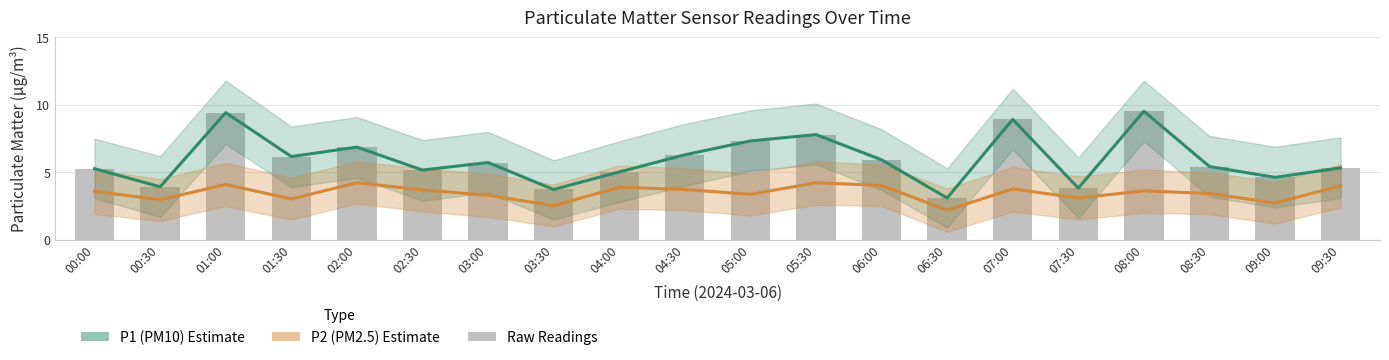

Reading left to right, list all the values displayed in this chart.

P1 (PM10): 00:00=5.3	00:30=3.9	01:00=9.4	01:30=6.2	02:00=6.9	02:30=5.2	03:00=5.7	03:30=3.7	04:00=5.0	04:30=6.3	05:00=7.3	05:30=7.8	06:00=5.9	06:30=3.1	07:00=8.9	07:30=3.8	08:00=9.5	08:30=5.4	09:00=4.6	09:30=5.3
P2 (PM2.5): 00:00=3.6	00:30=3.0	01:00=4.1	01:30=3.0	02:00=4.2	02:30=3.7	03:00=3.3	03:30=2.5	04:00=3.9	04:30=3.7	05:00=3.4	05:30=4.2	06:00=4.0	06:30=2.2	07:00=3.8	07:30=3.1	08:00=3.6	08:30=3.4	09:00=2.7	09:30=4.0